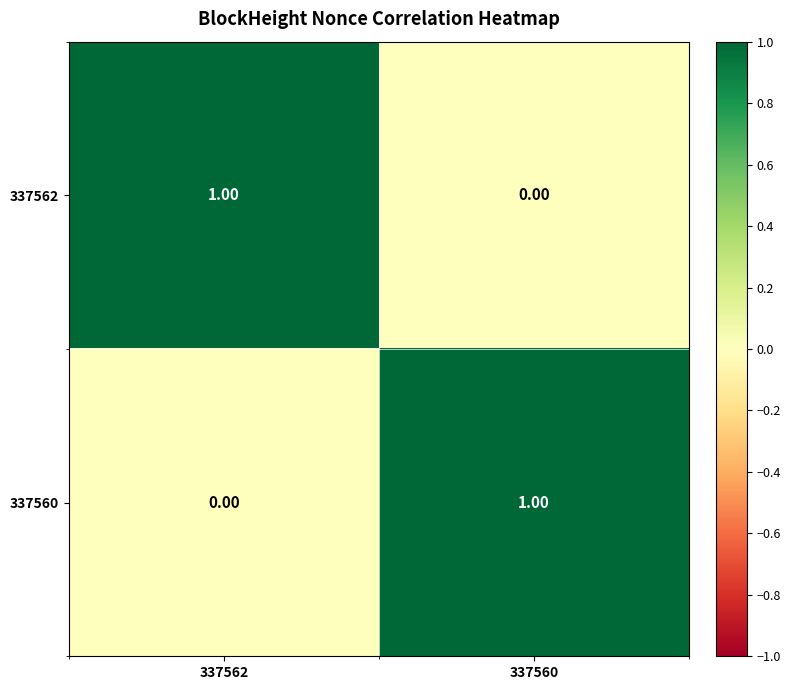

Rank the categories by 337562 value from lowest to highest.

337560, 337562